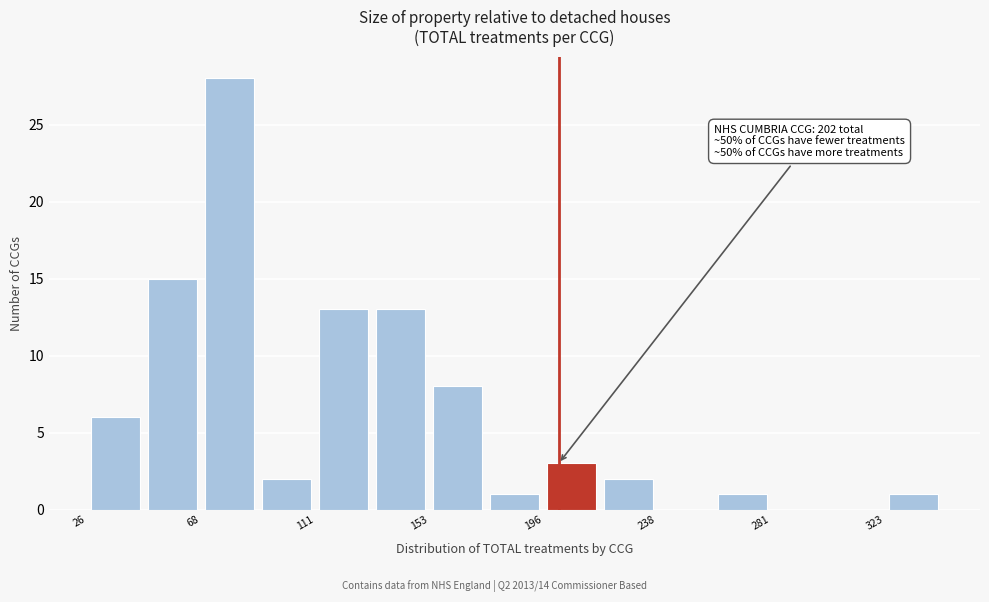

Which range on the x-axis has the tallest bar?

70 to 90